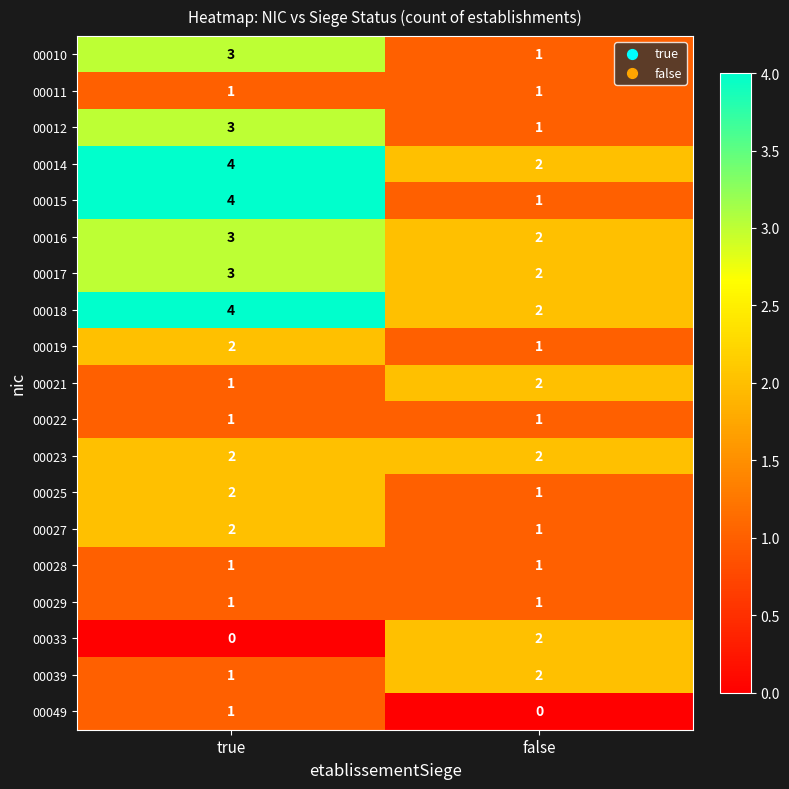

What is the sum of all 00017 values?

5